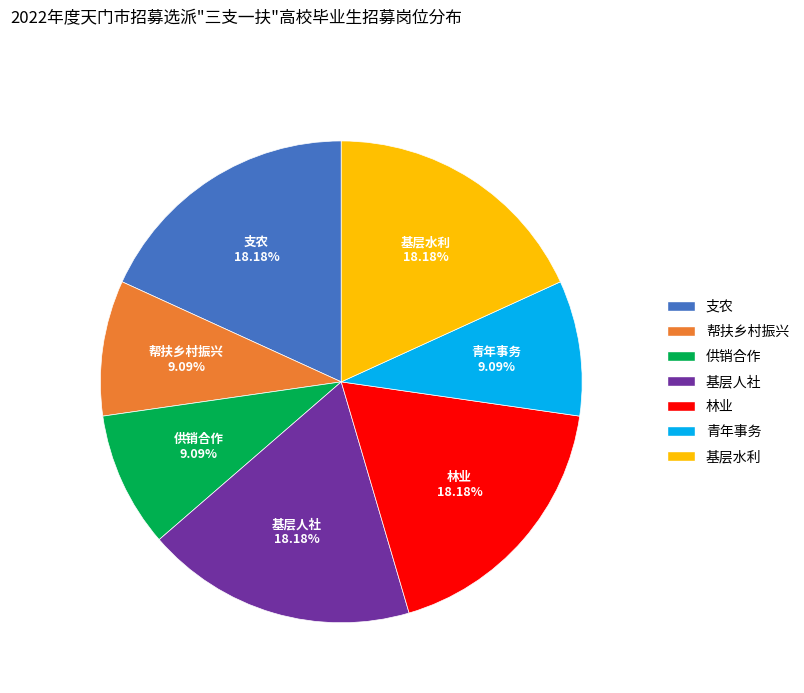

To the nearest percent, what percentage of the pie is 供销合作?

9%